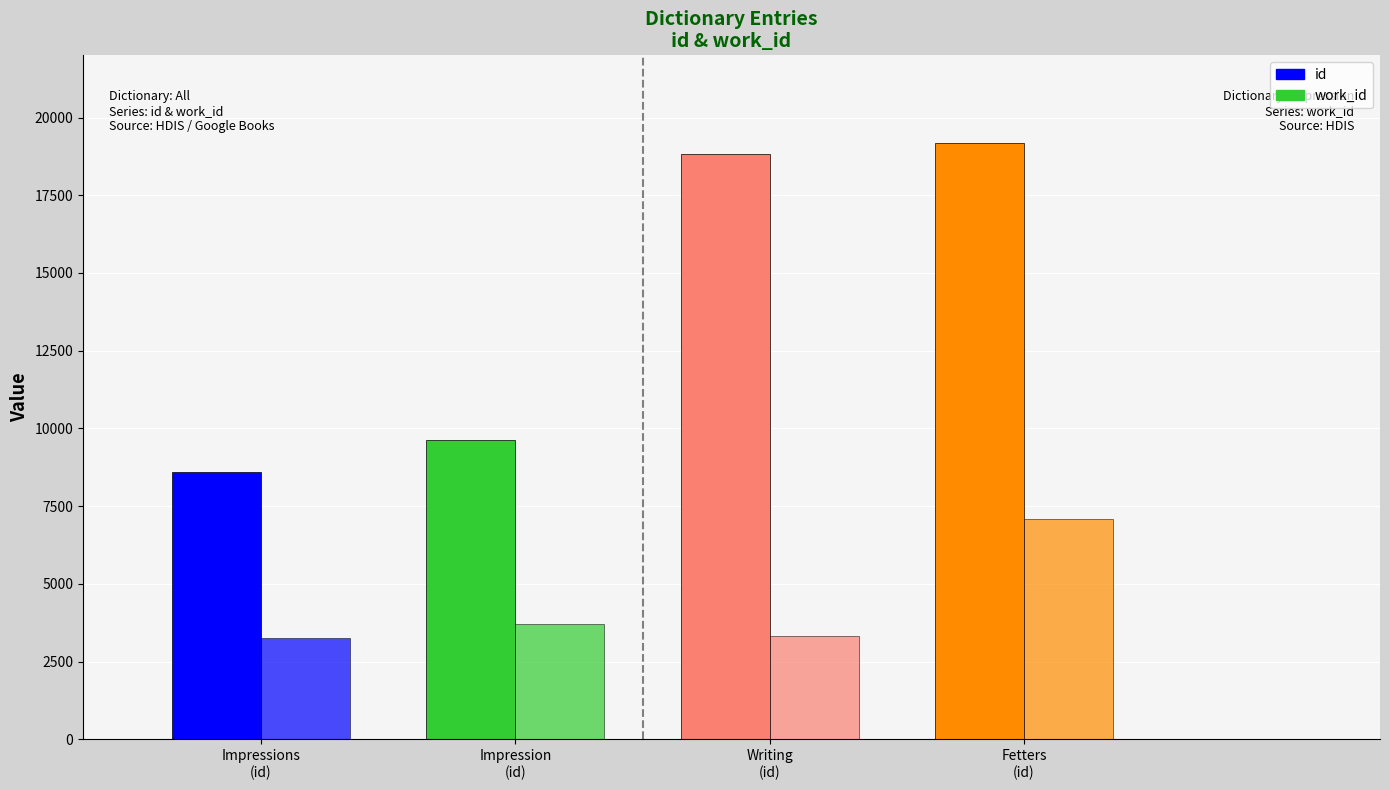

What is the approximate value of work_id at Impression
(id), to the nearest 100?

3700